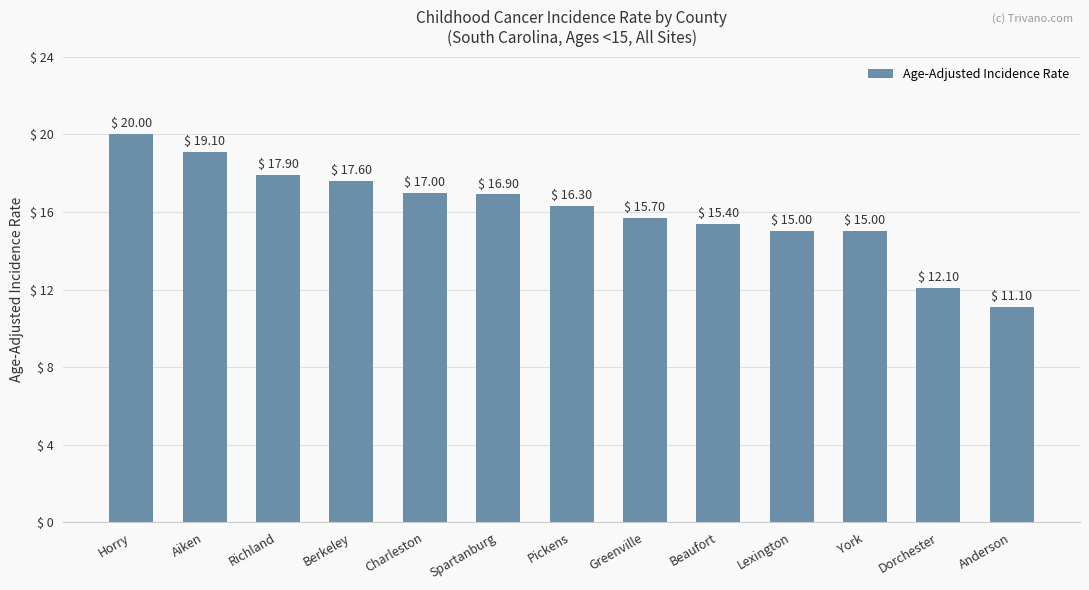

At which label does the data first exceed 16?

Horry